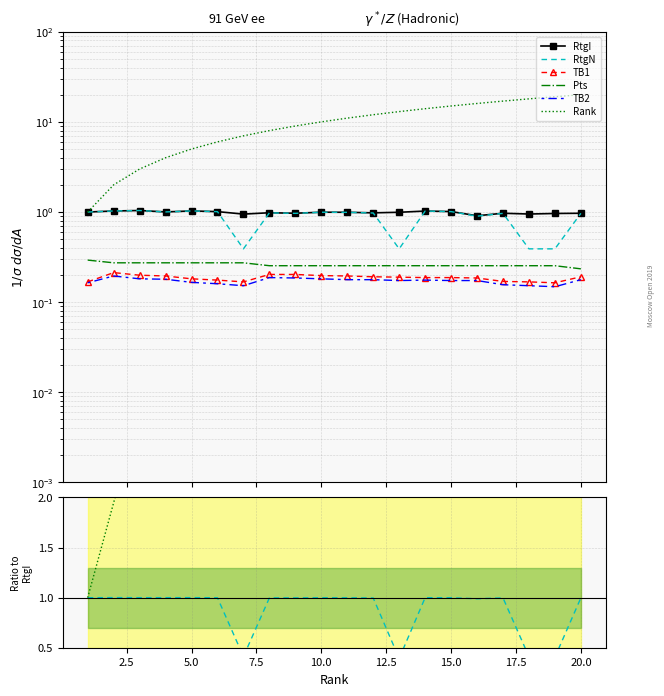

How many TB2 values are between 0 and 1?

20